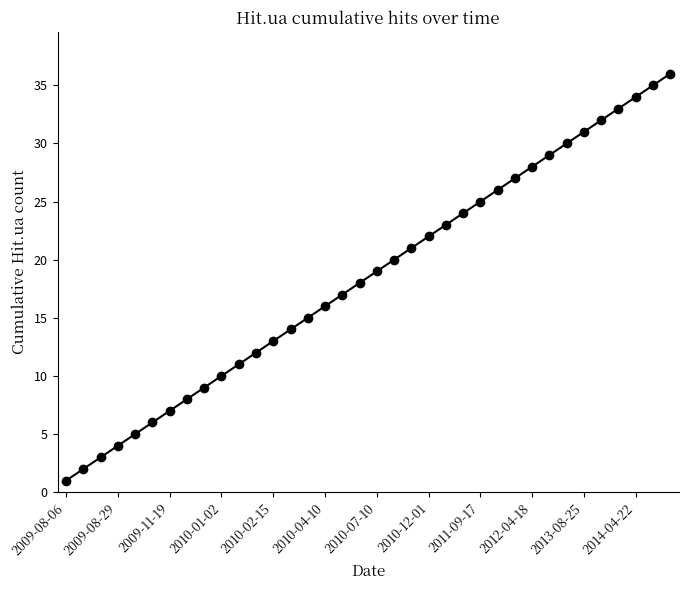

Reading left to right, transcribe all the data shown in this chart.

1	2	3	4	5	6	7	8	9	10	11	12	13	14	15	16	17	18	19	20	21	22	23	24	25	26	27	28	29	30	31	32	33	34	35	36